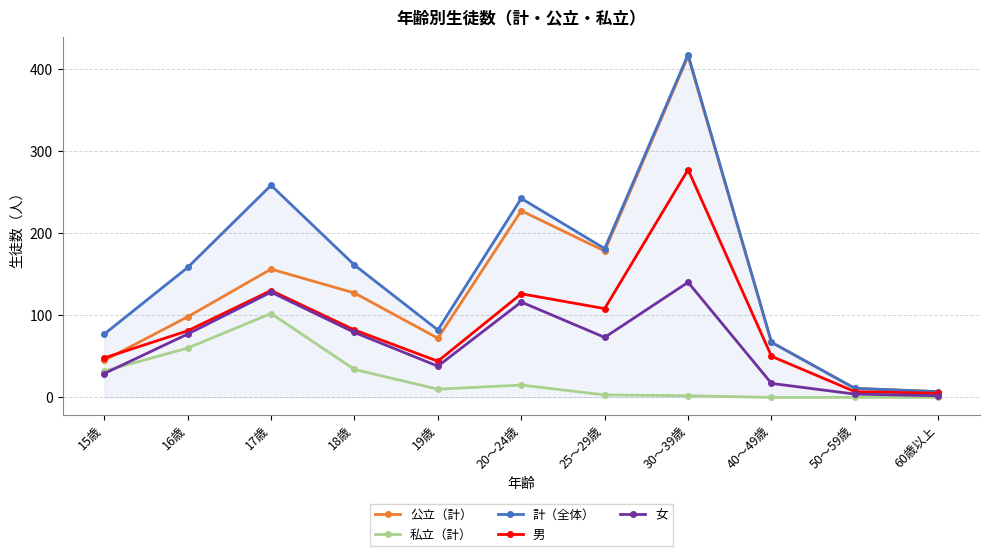

At which category does 女 reach its first local peak?

17歳